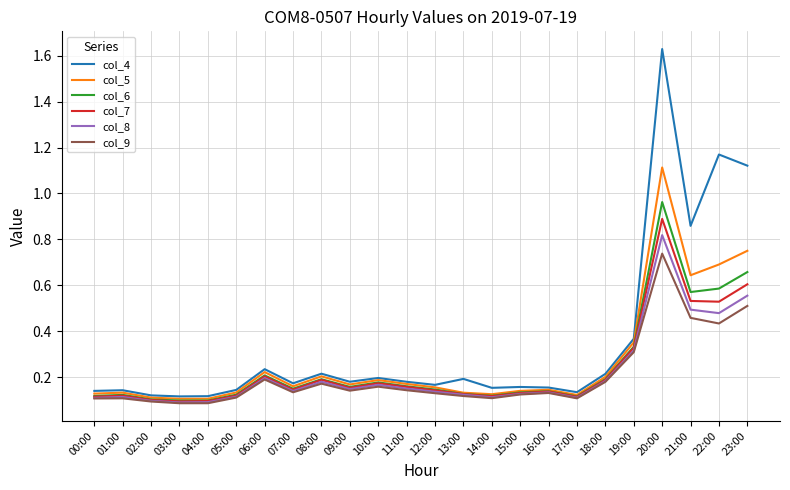

The value of col_4 at 16:00 is 0.2. True or false?

True